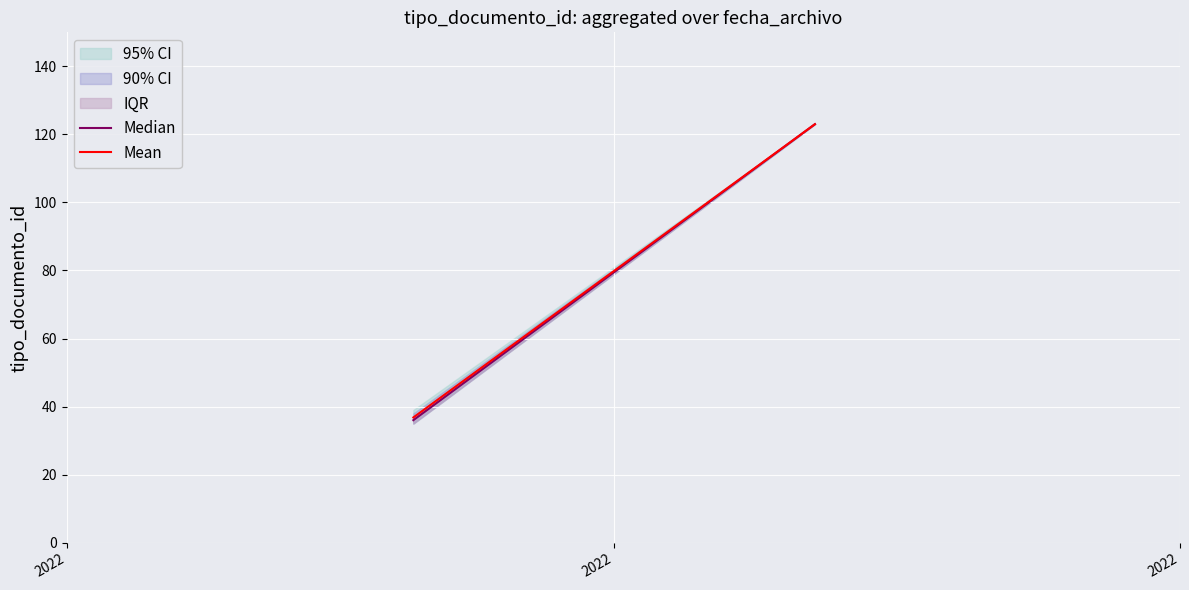

At 2022, list the series in order from smallest to largest.

Median, Mean